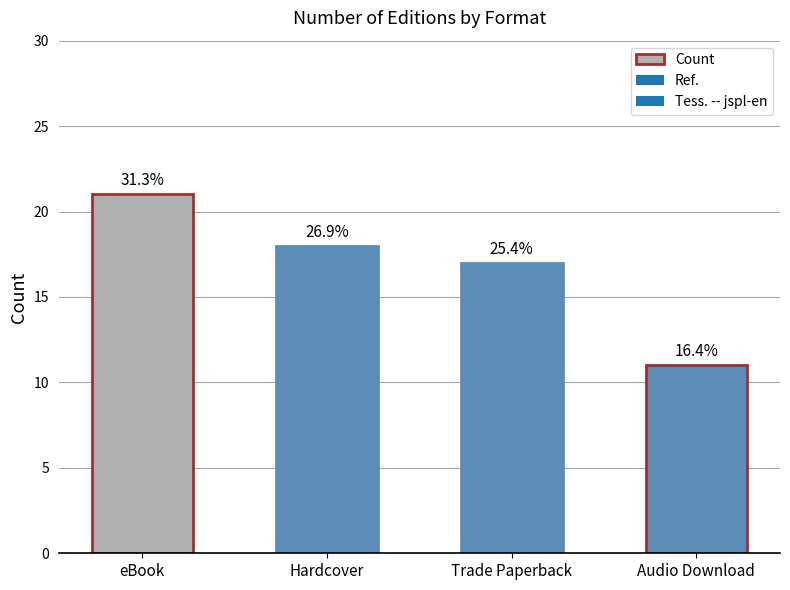

What is the difference between the maximum and minimum values?

10